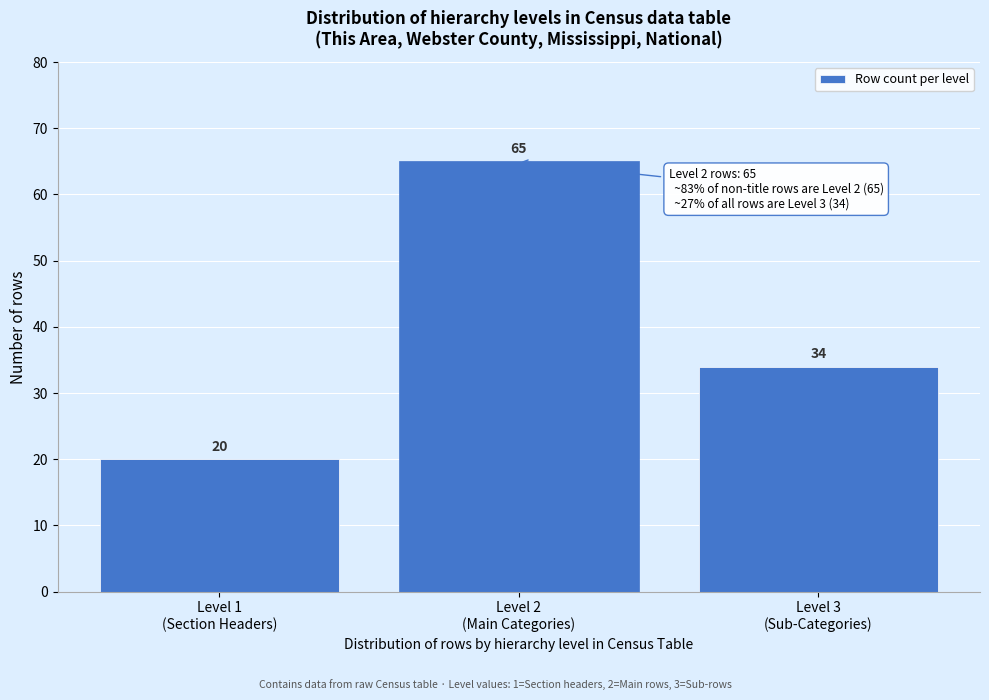

Reading left to right, transcribe all the data shown in this chart.

20	65	34